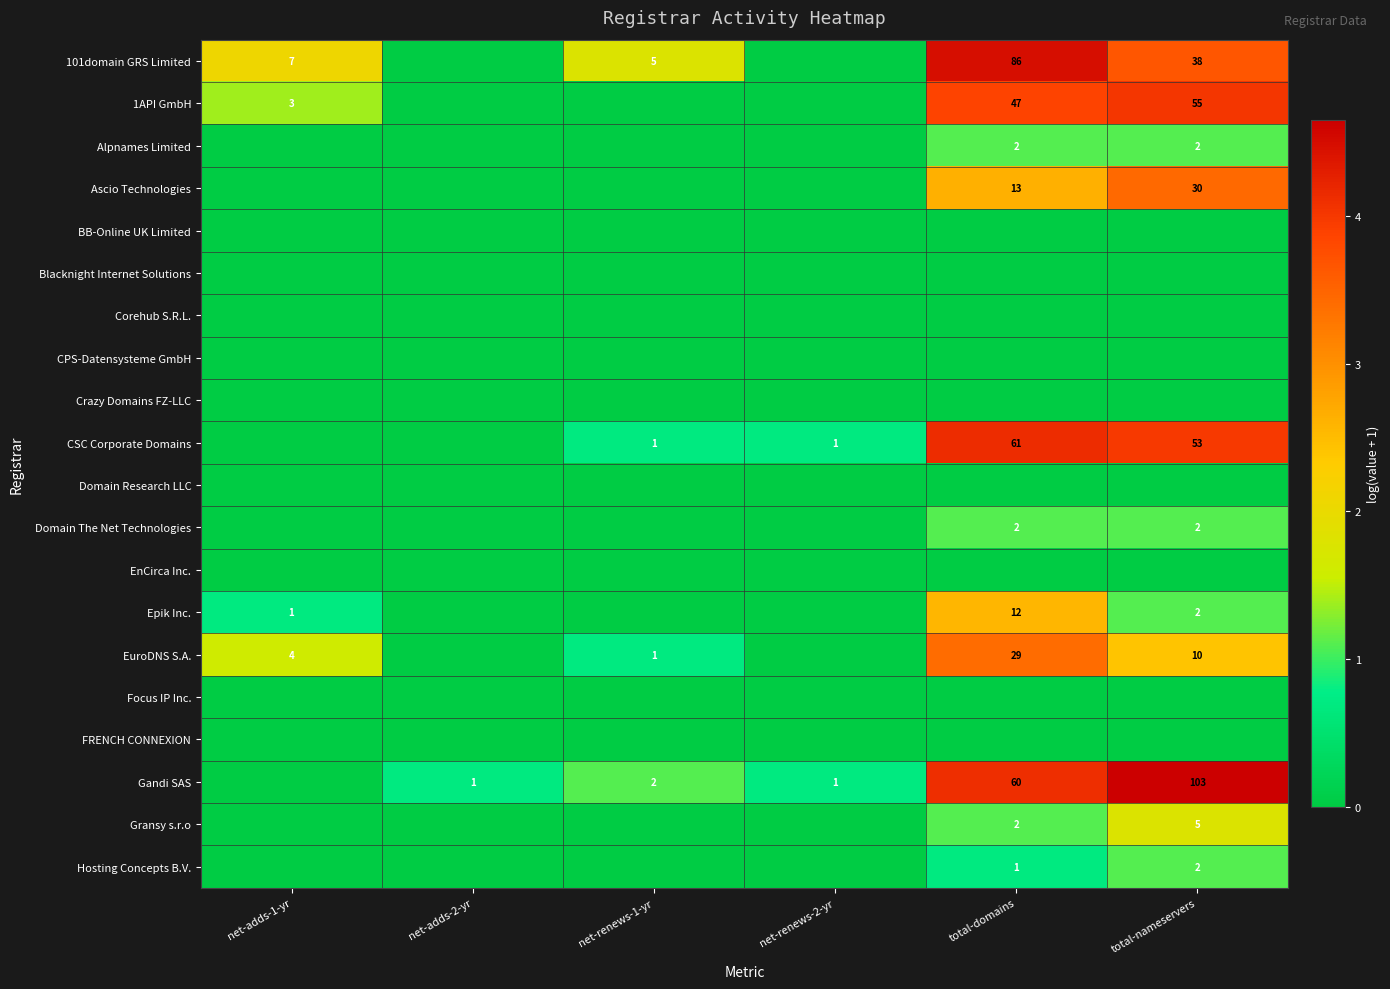

What is the maximum value shown in the chart?

4.6